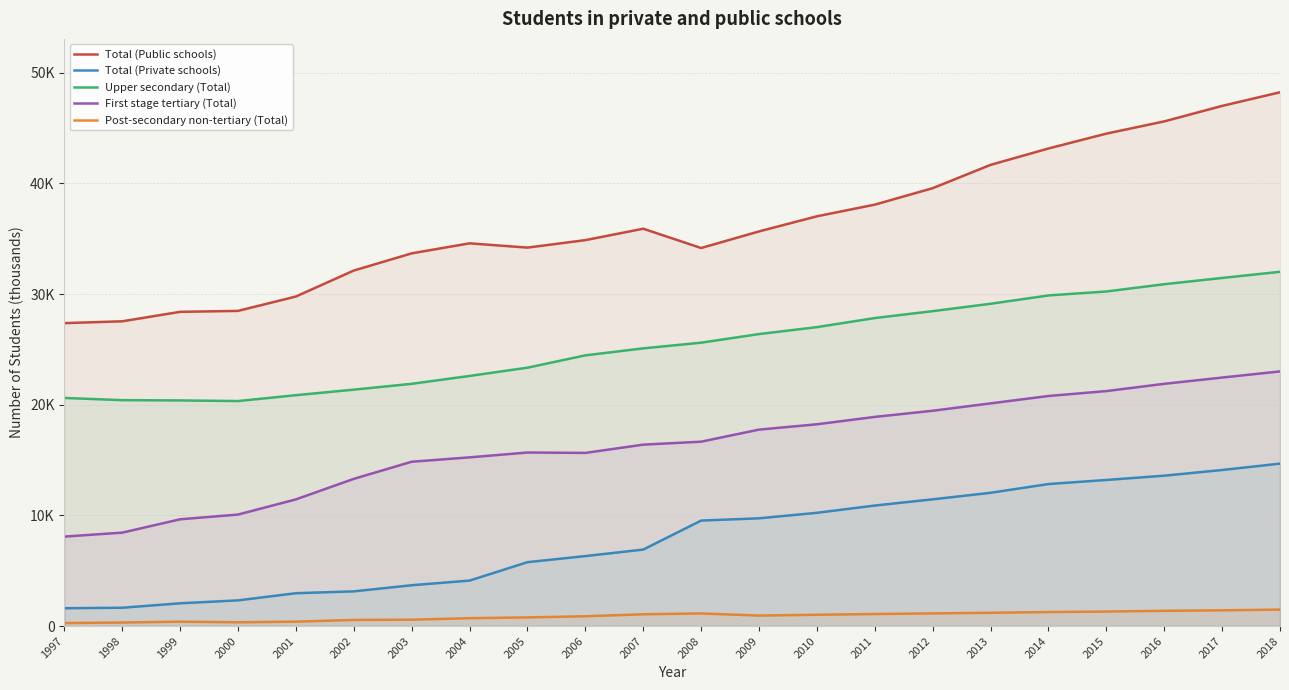

Which series has the widest spread of values?

Total (Public schools)